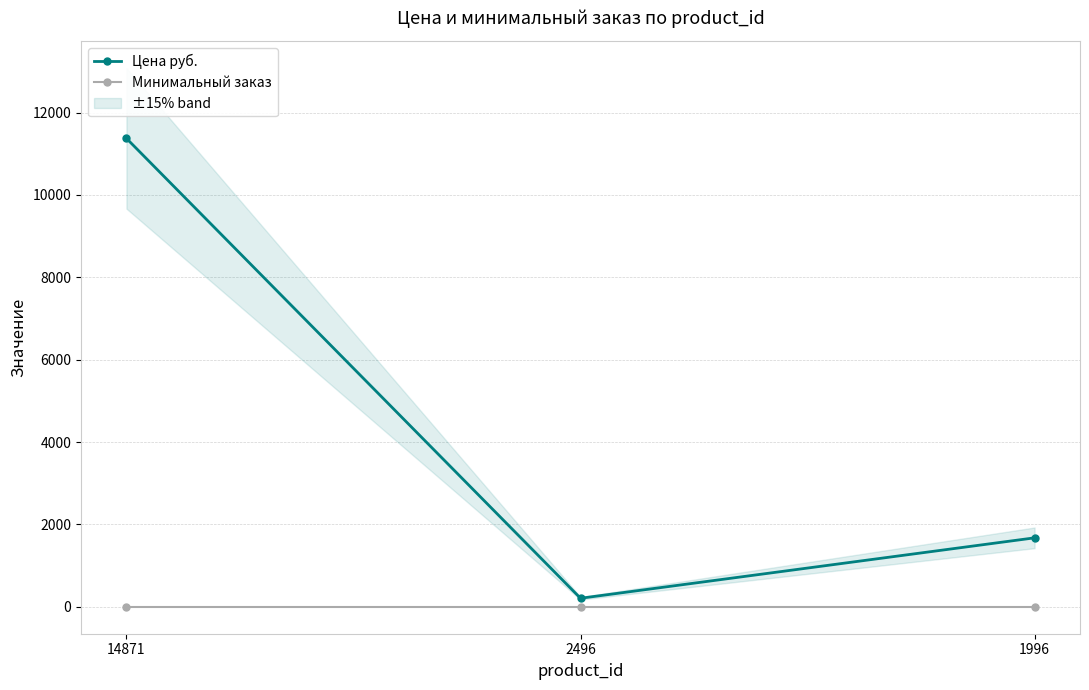

Which series has the largest total across all categories?

Цена руб.